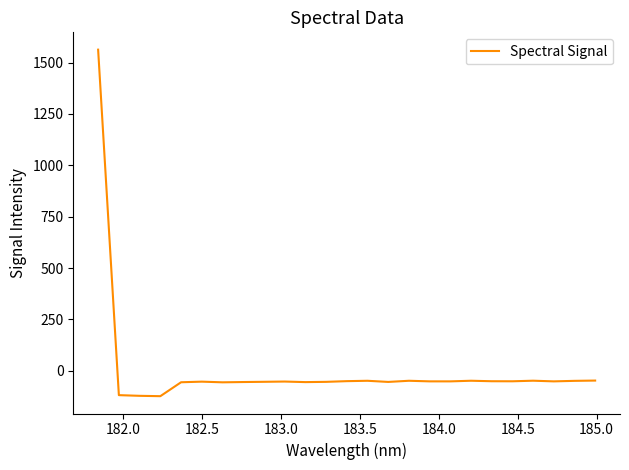

What is the maximum value shown in the chart?

1563.0